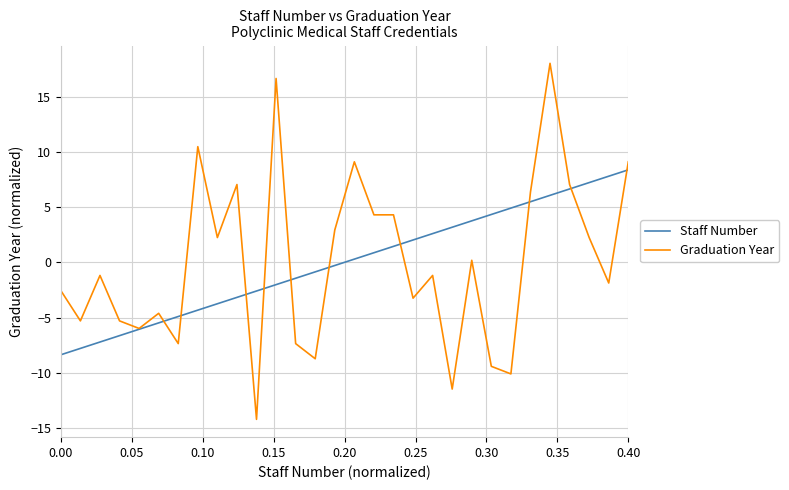

List the series in order of their peak value, lowest first.

Staff Number, Graduation Year